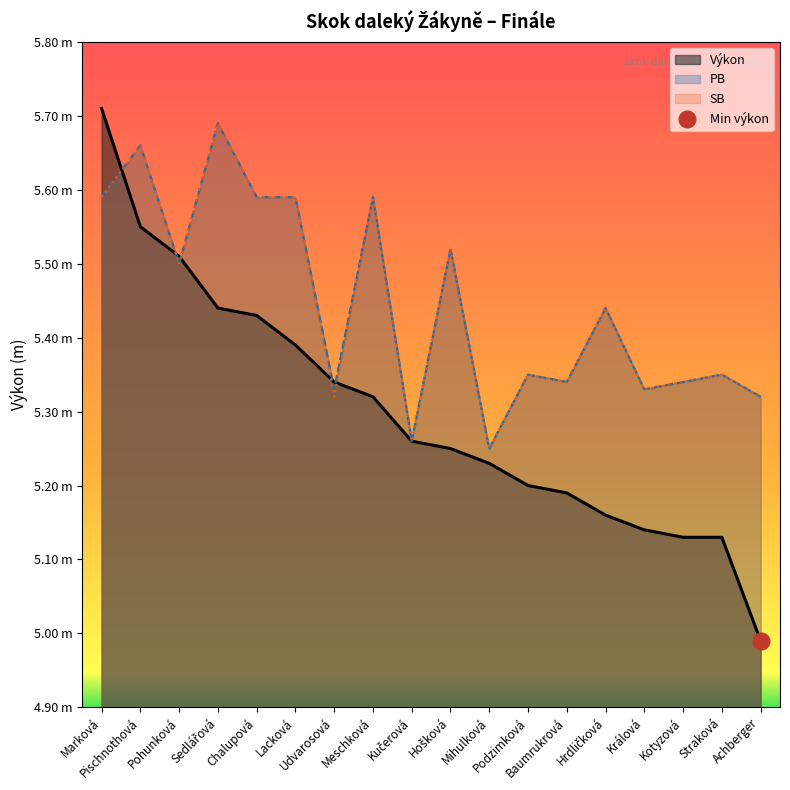

What is the maximum value for PB?

5.7